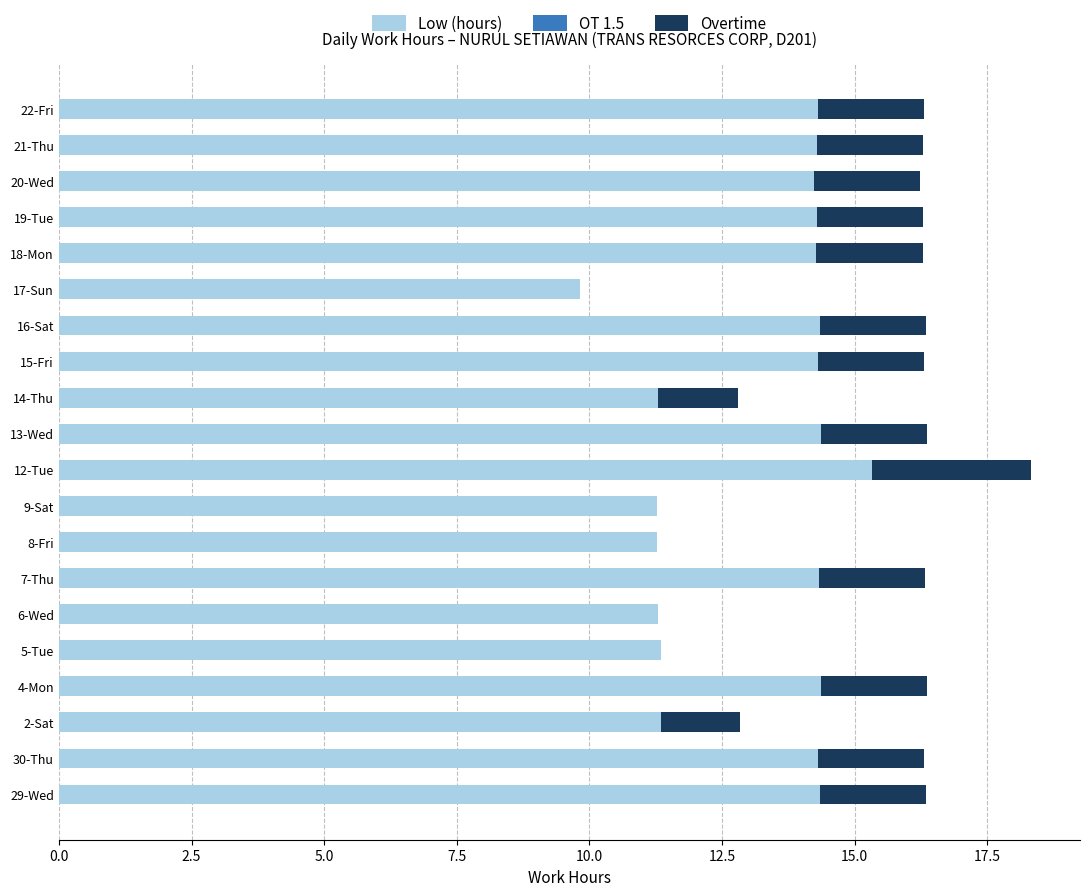

At which category is the sum across all series the highest?

12-Tue